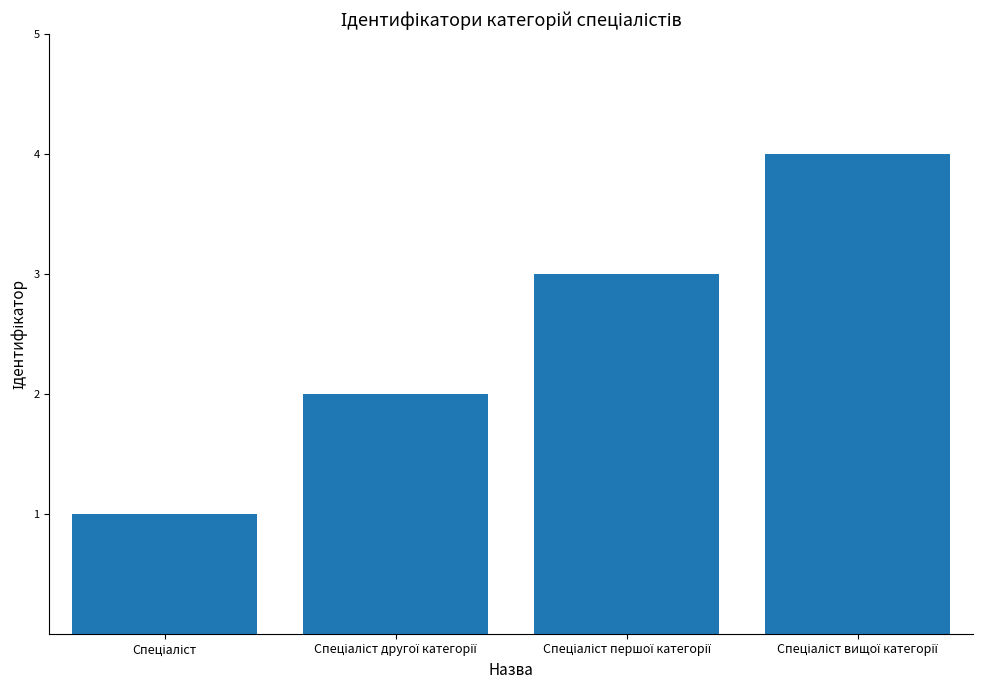

What is the sum of all values?

10